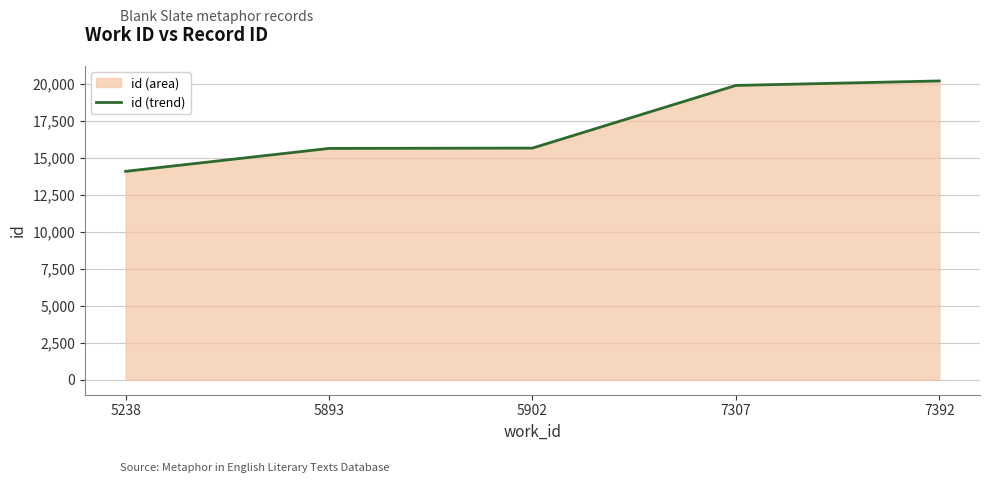

Reading right to left, transcribe all the data shown in this chart.

7392=20210	7307=19906	5902=15669	5893=15647	5238=14097